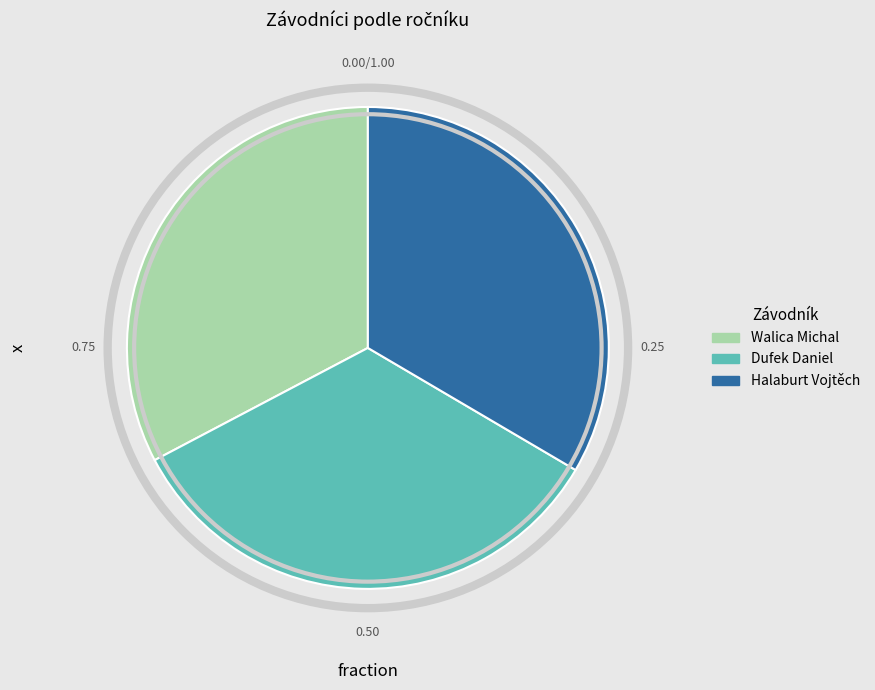

Is there any slice that represents more than half of the pie?

No